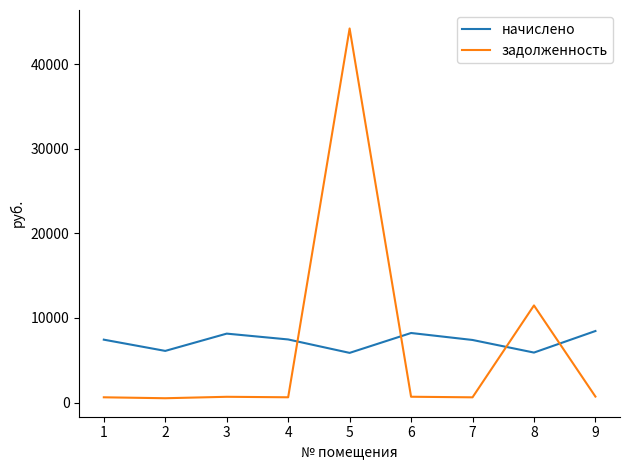

How many intersections are there between начислено and задолженность?

4